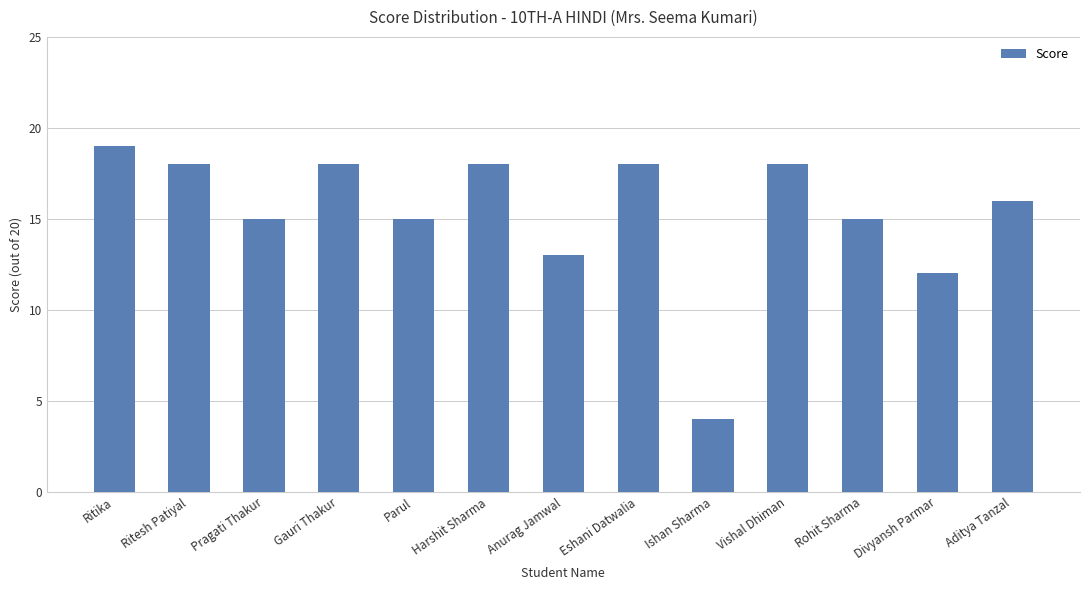

True or false: the data shows 6 at Aditya Tanzal.

False